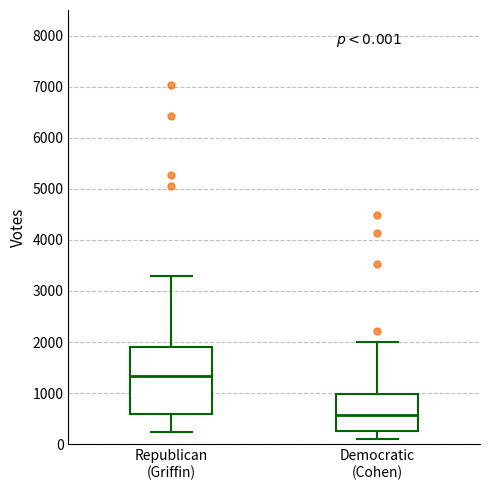

Which box's median line is the highest?

Republican (Griffin)